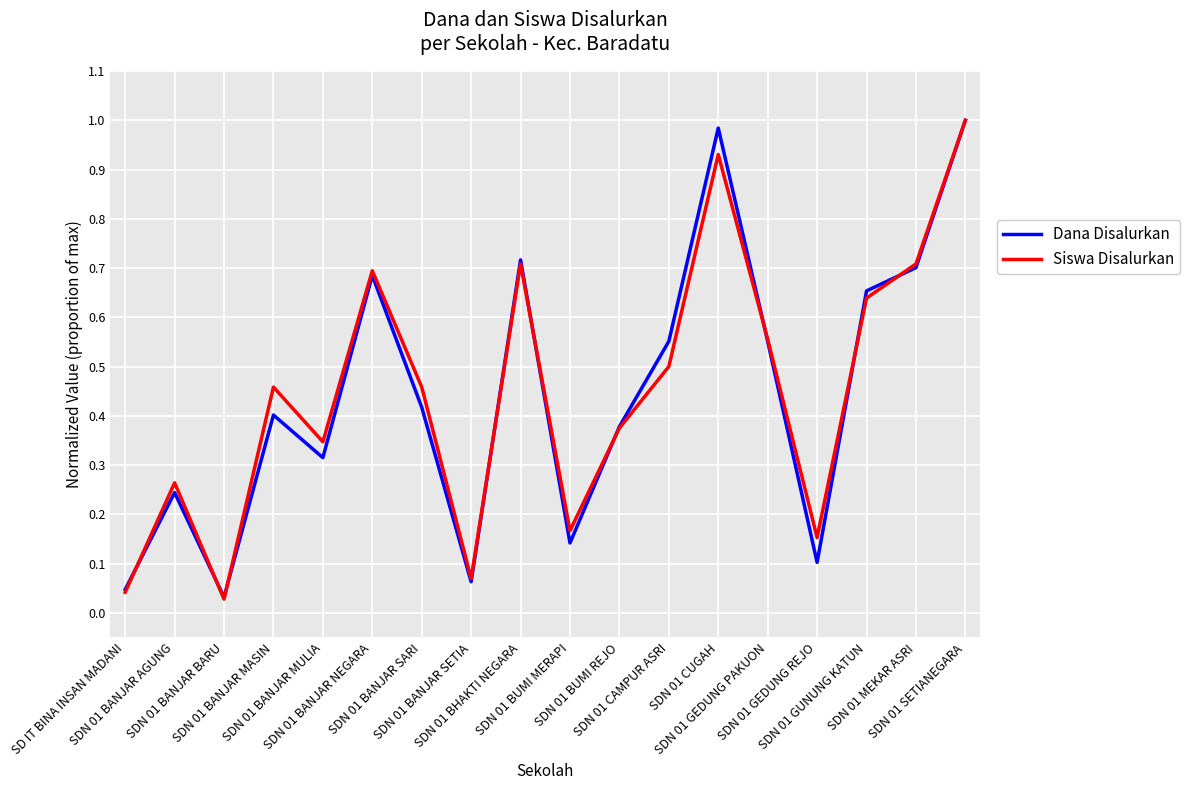

Is the value of Dana Disalurkan at SDN 01 BUMI REJO greater than the value of Siswa Disalurkan at SDN 01 GEDUNG PAKUON?

No